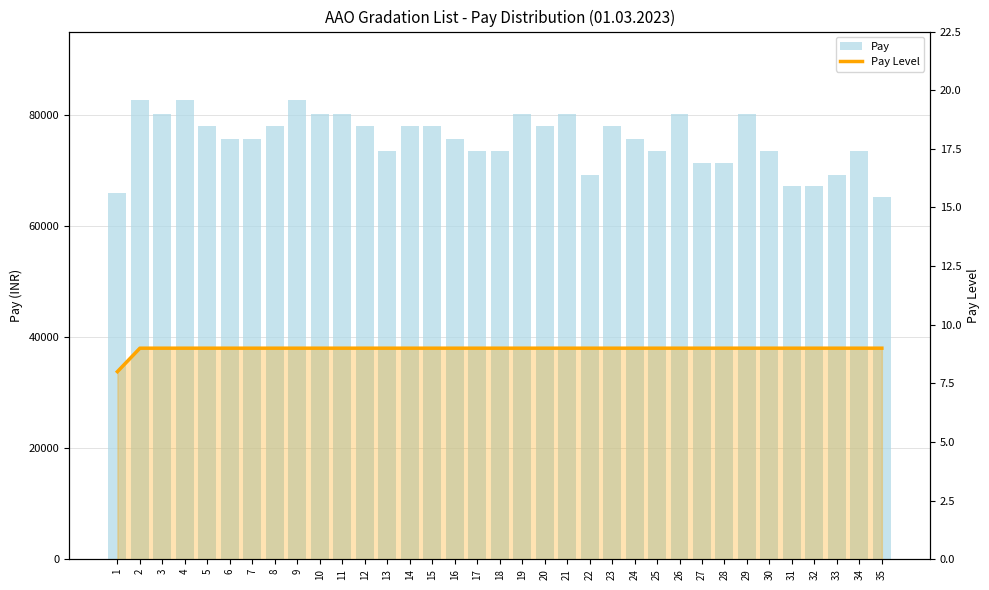

The value of Pay Level at 33 is 14. True or false?

False